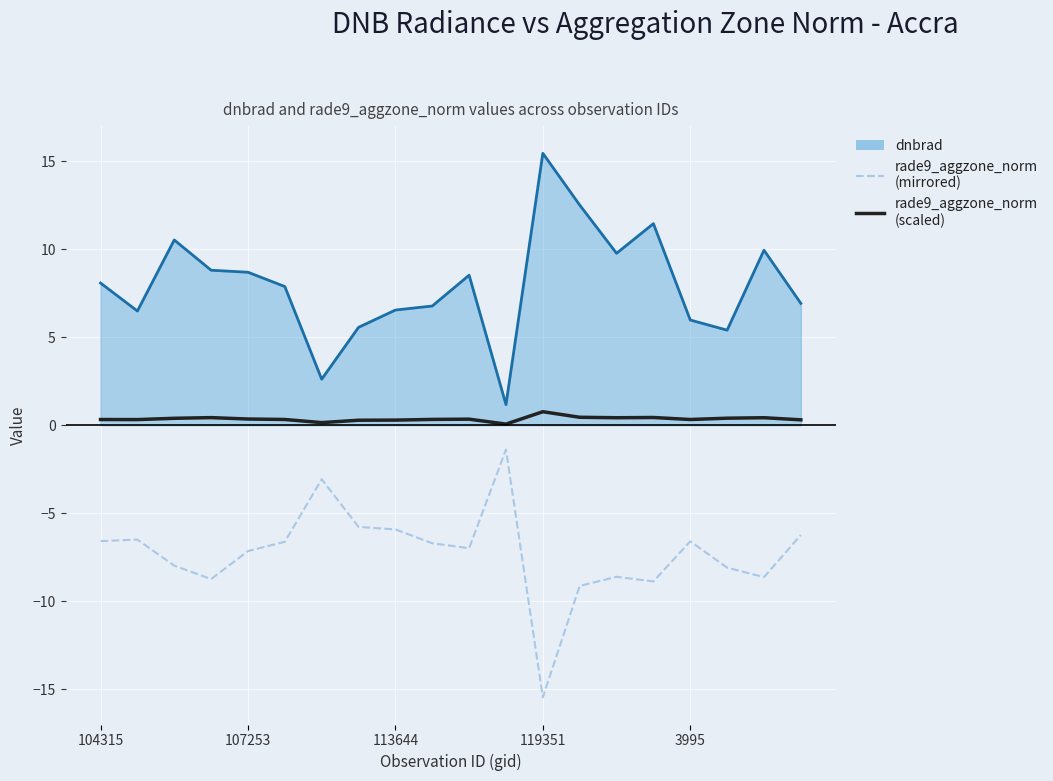

In rade9_aggzone_norm, how many points are lower than both neighbors (excluding endpoints)?

5